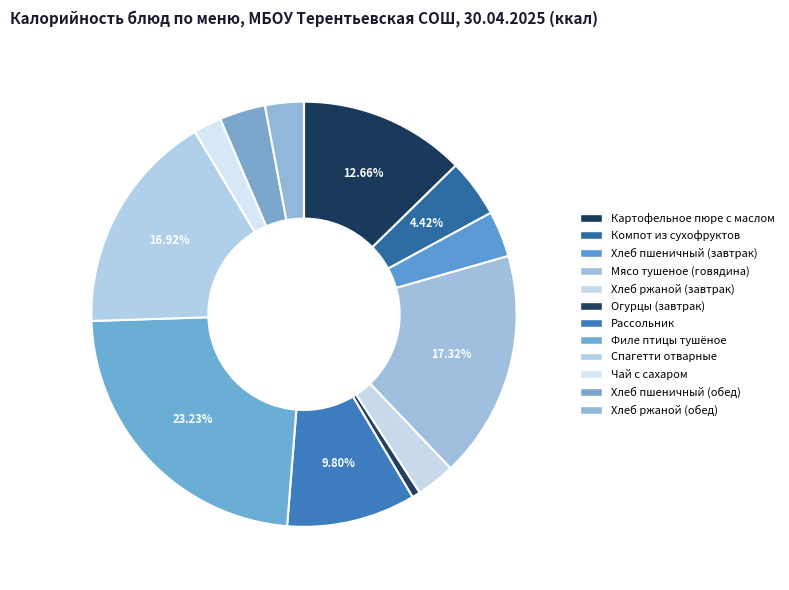

Count the number of slices in the pie.

12